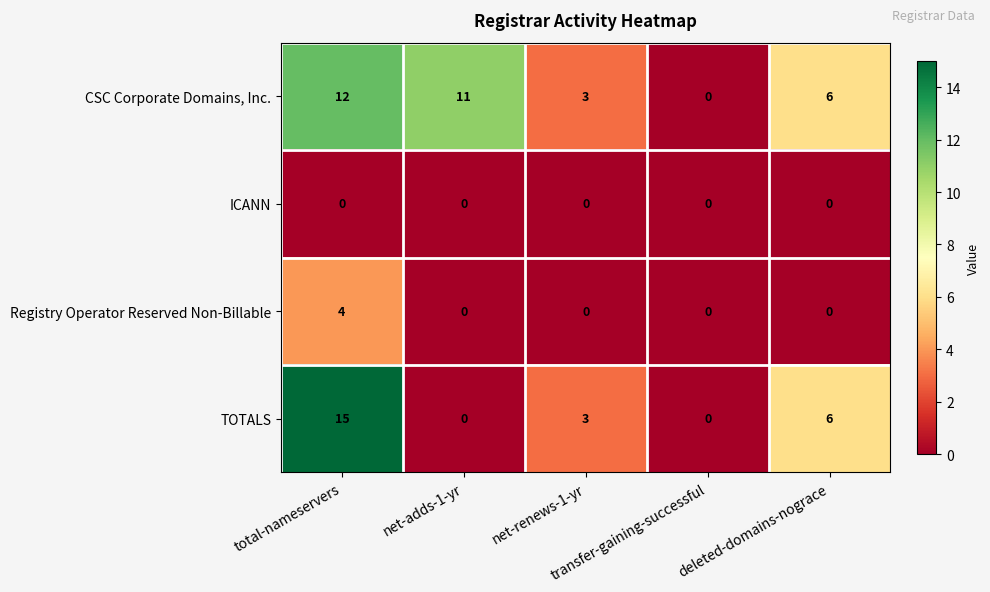

What is the difference between the maximum and minimum values in the Registry Operator Reserved Non-Billable series?

4